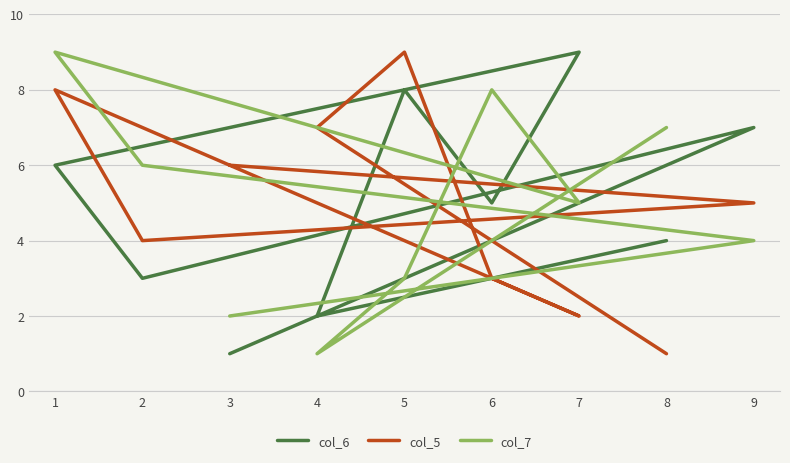

How many series are shown in this chart?

3